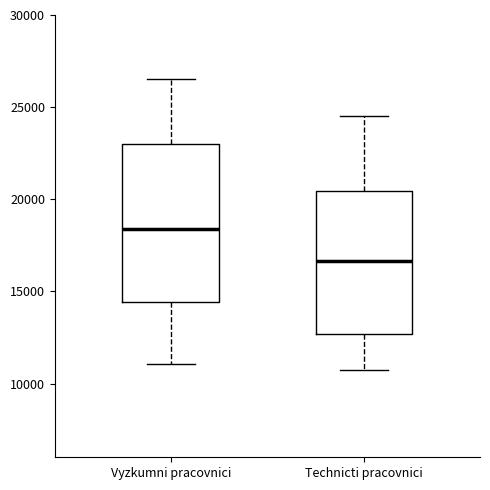

Reading left to right, transcribe this box plot: for each box, give where its median line is, the range the box spans, and where its two whiskers end, as read against the y-axis. The values are not printed on the chart, so give them approximately, as read against the axis.

Vyzkumni pracovnici: median 18500, box 14500 to 23000, whiskers 11000 to 26500
Technicti pracovnici: median 16500, box 12500 to 20500, whiskers 10500 to 24500